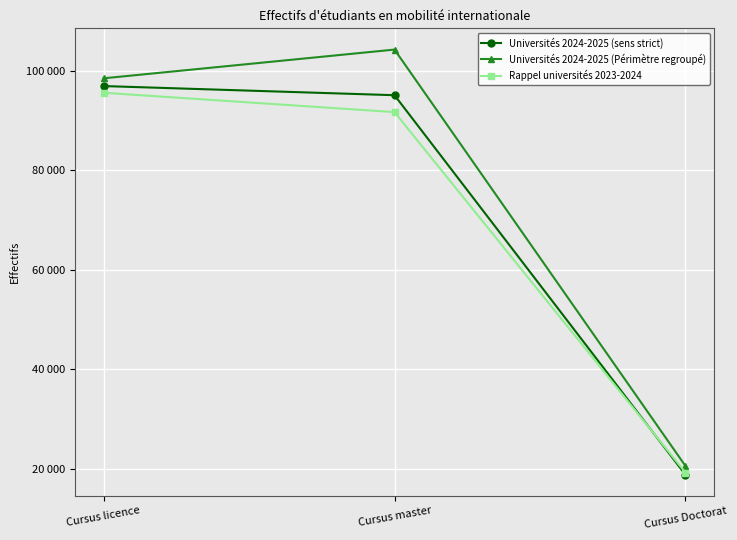

What are all the series names shown in the legend?

Universités 2024-2025 (sens strict), Universités 2024-2025 (Périmètre regroupé), Rappel universités 2023-2024